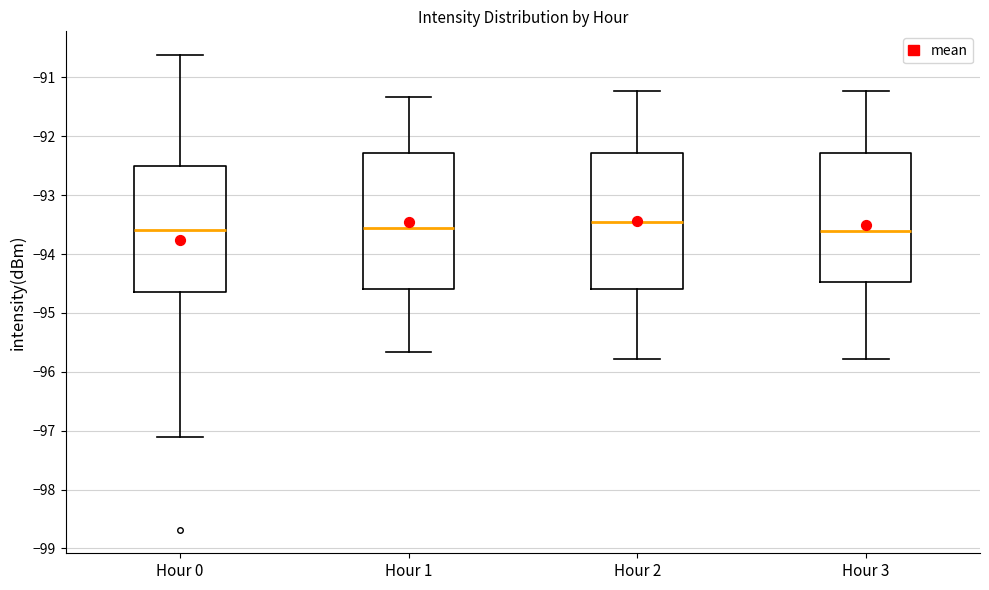

Reading left to right, read every box against the y-axis: the position of its median line, the range the box covers, and the ends of its whiskers. The values are not printed on the chart, so give them approximately, as read against the axis.

Hour 0: median -93.6, box -94.6 to -92.5, whiskers -97.1 to -90.6
Hour 1: median -93.6, box -94.6 to -92.3, whiskers -95.7 to -91.3
Hour 2: median -93.4, box -94.6 to -92.3, whiskers -95.8 to -91.2
Hour 3: median -93.6, box -94.5 to -92.3, whiskers -95.8 to -91.2